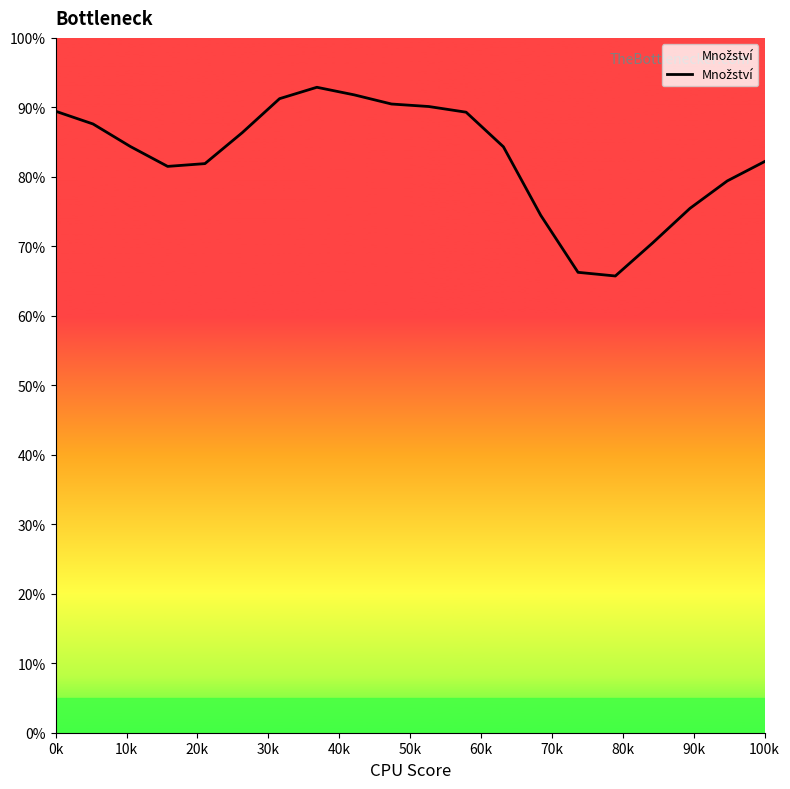

What is the maximum value shown in the chart?

92.9